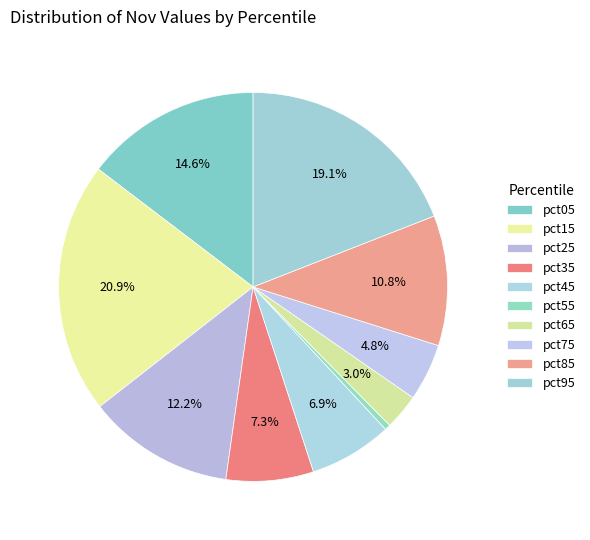

How many segments does this pie chart have?

10